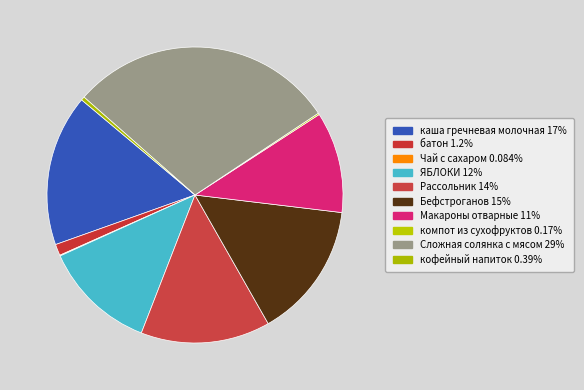

Count the number of slices in the pie.

10